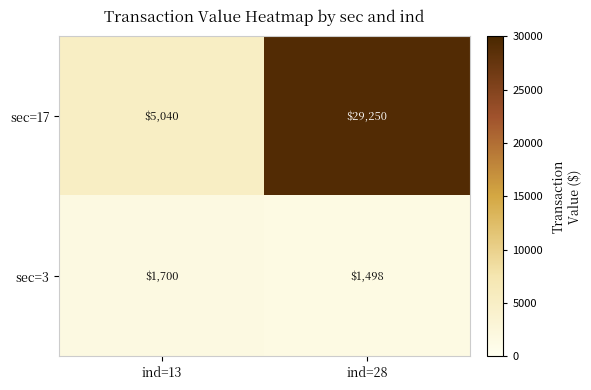

What is the sum of all sec=3 values?

3198